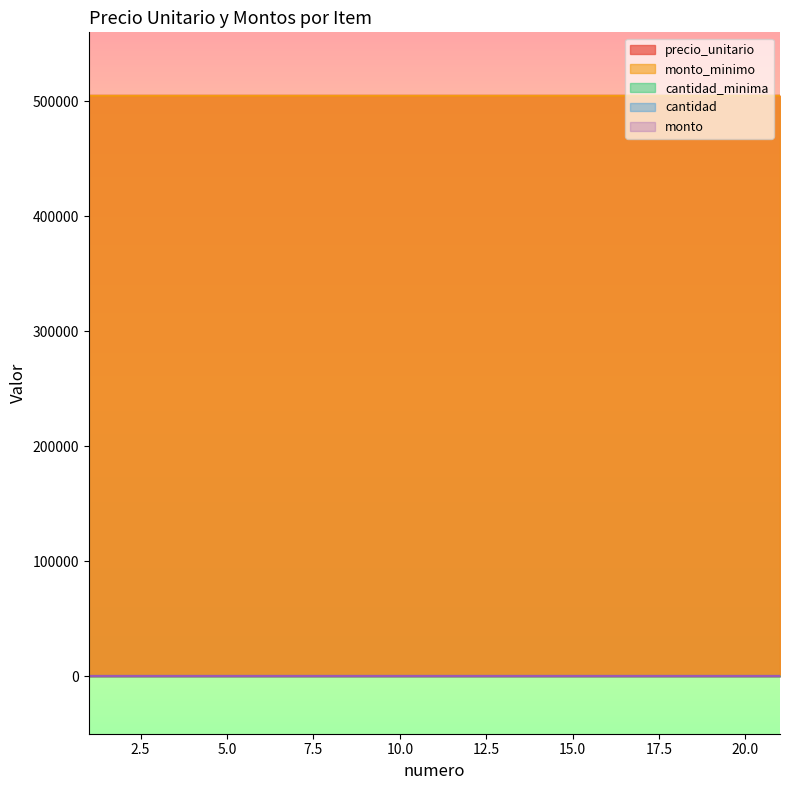

What is the maximum value shown in the chart?

504780